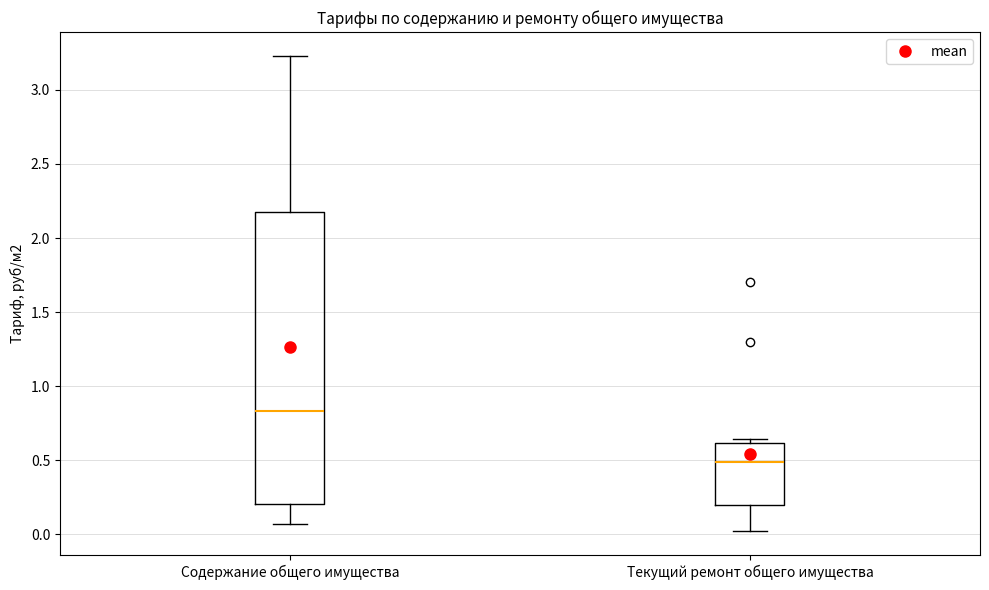

Which box has the highest median line?

Содержание общего имущества